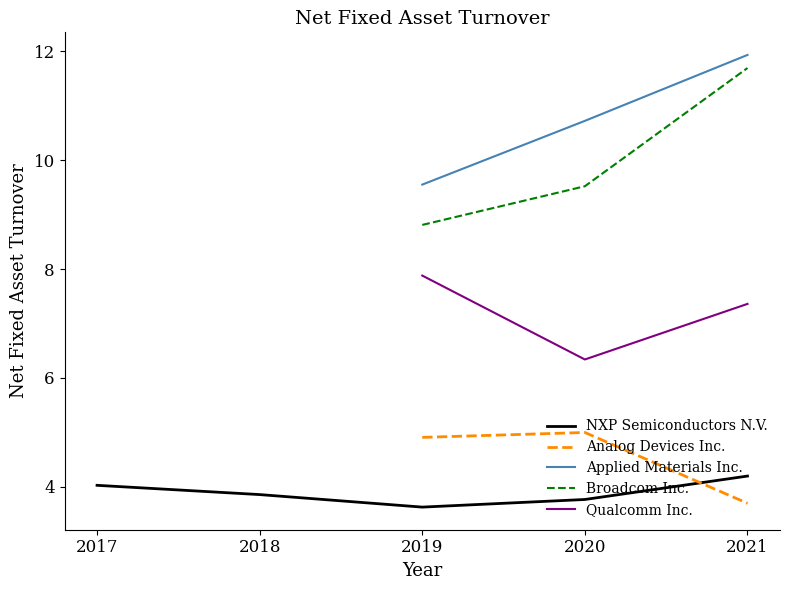

What are all the series names shown in the legend?

NXP Semiconductors N.V., Analog Devices Inc., Applied Materials Inc., Broadcom Inc., Qualcomm Inc.